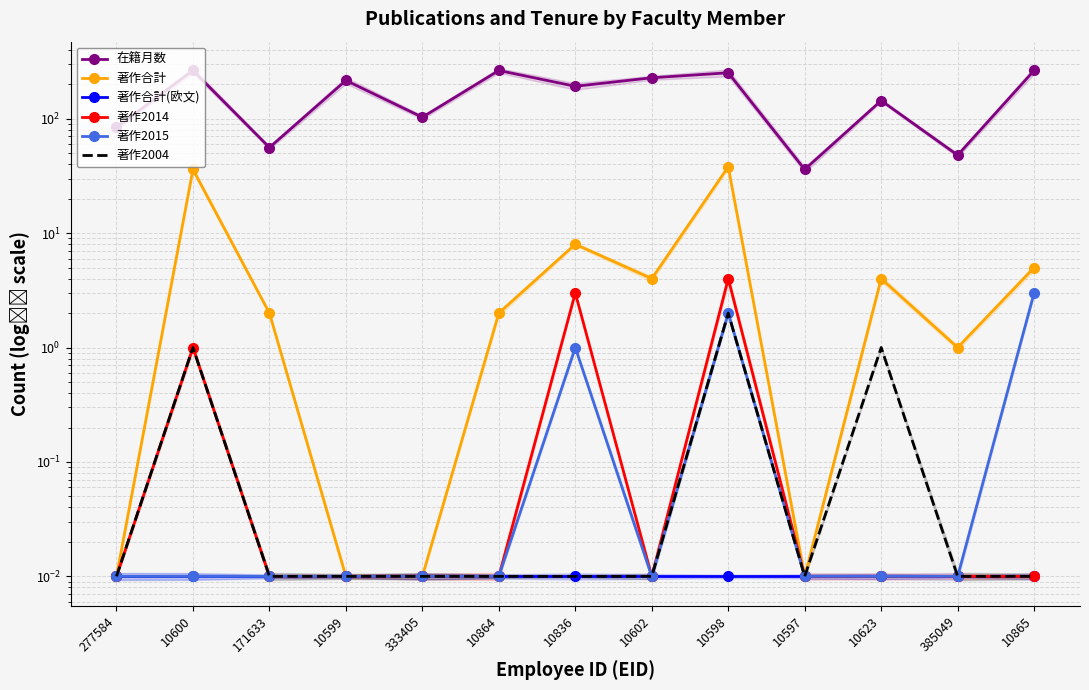

What is the difference between the highest and lowest values at 171633?

56.0